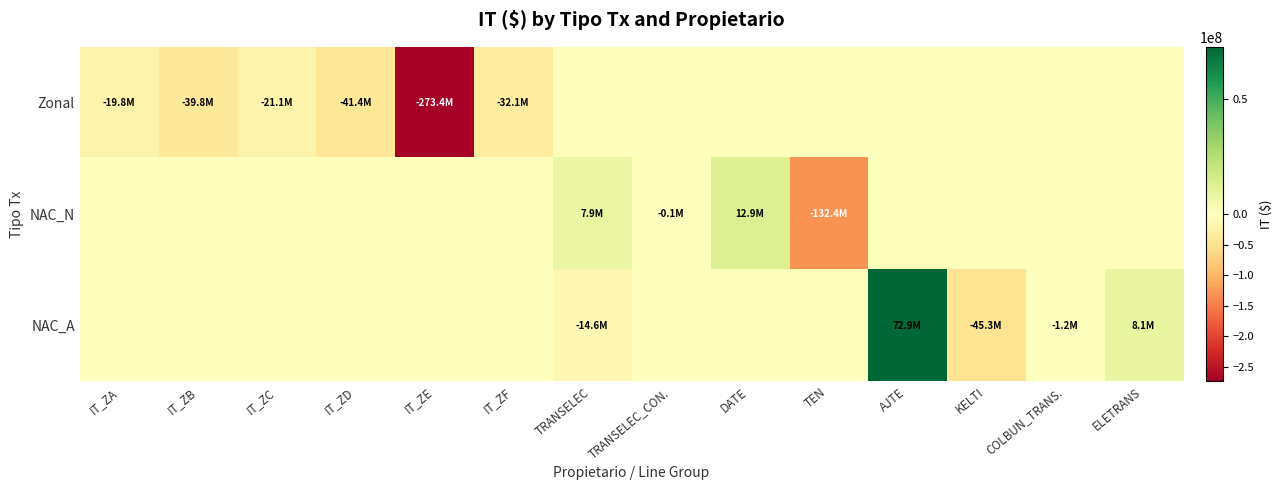

How many data points does each series have?

14